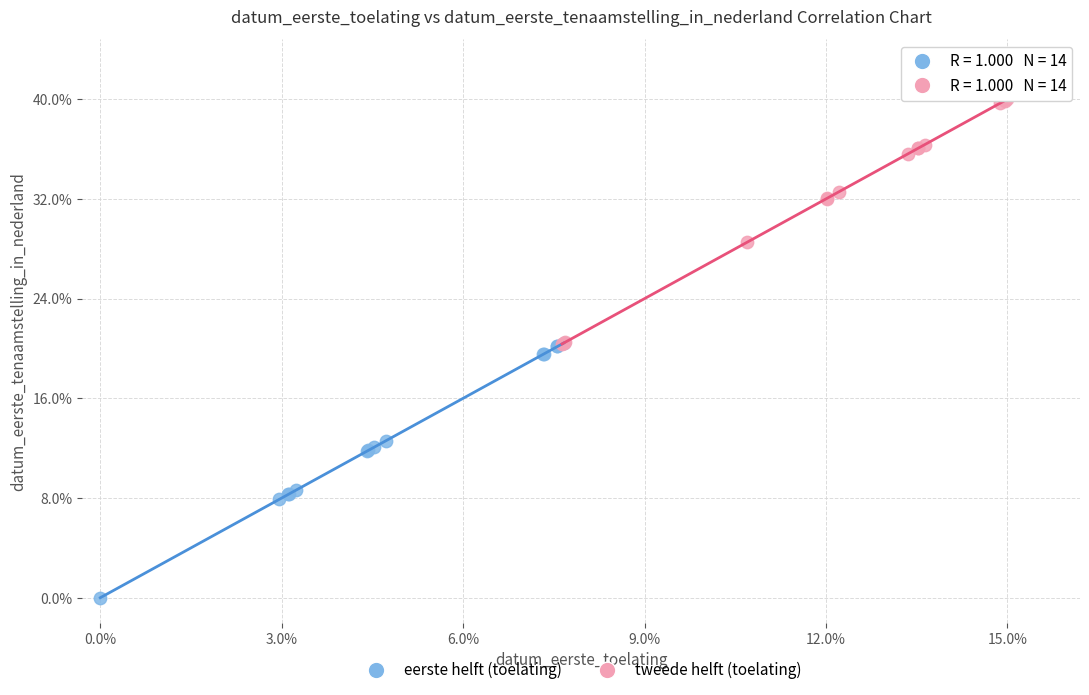

What are all the series names shown in the legend?

eerste helft (toelating), tweede helft (toelating)